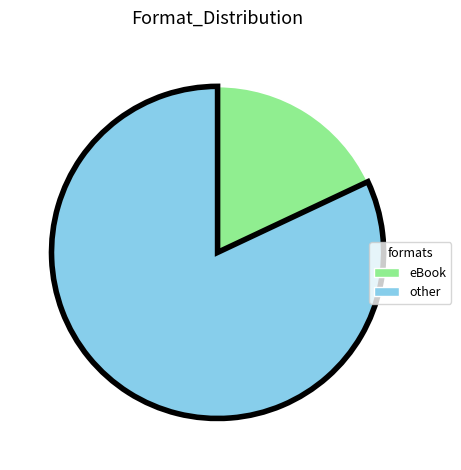

Does any single category account for the majority?

Yes